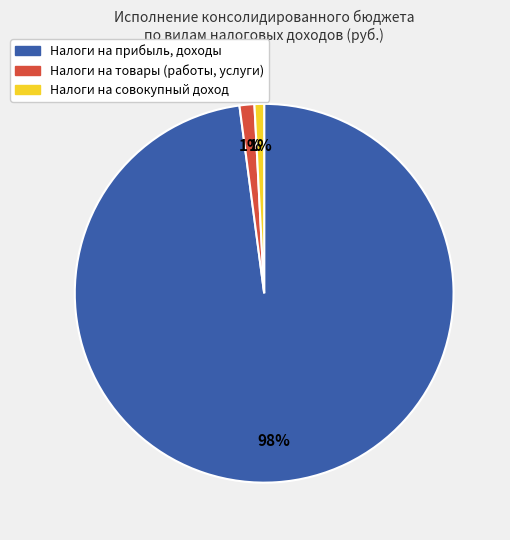

Is it true that Налоги на товары (работы, услуги) is 1% of the pie?

True